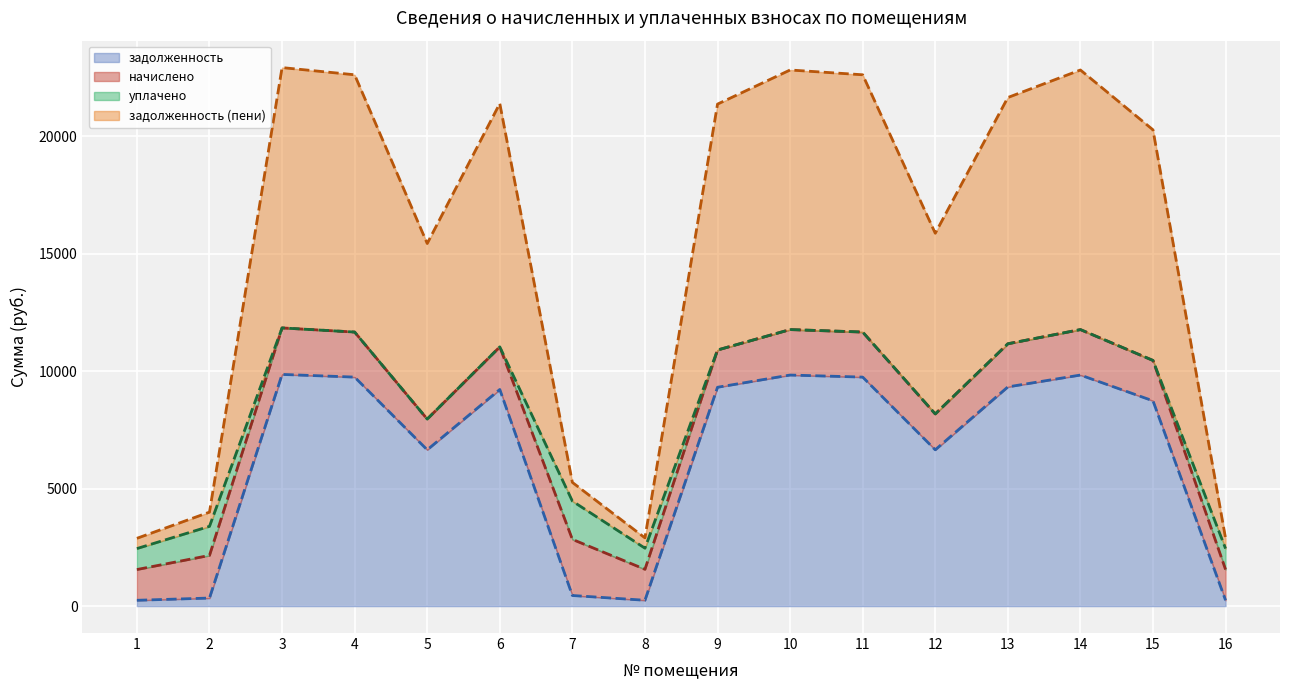

The value of задолженность at 12 is 3860.1. True or false?

False